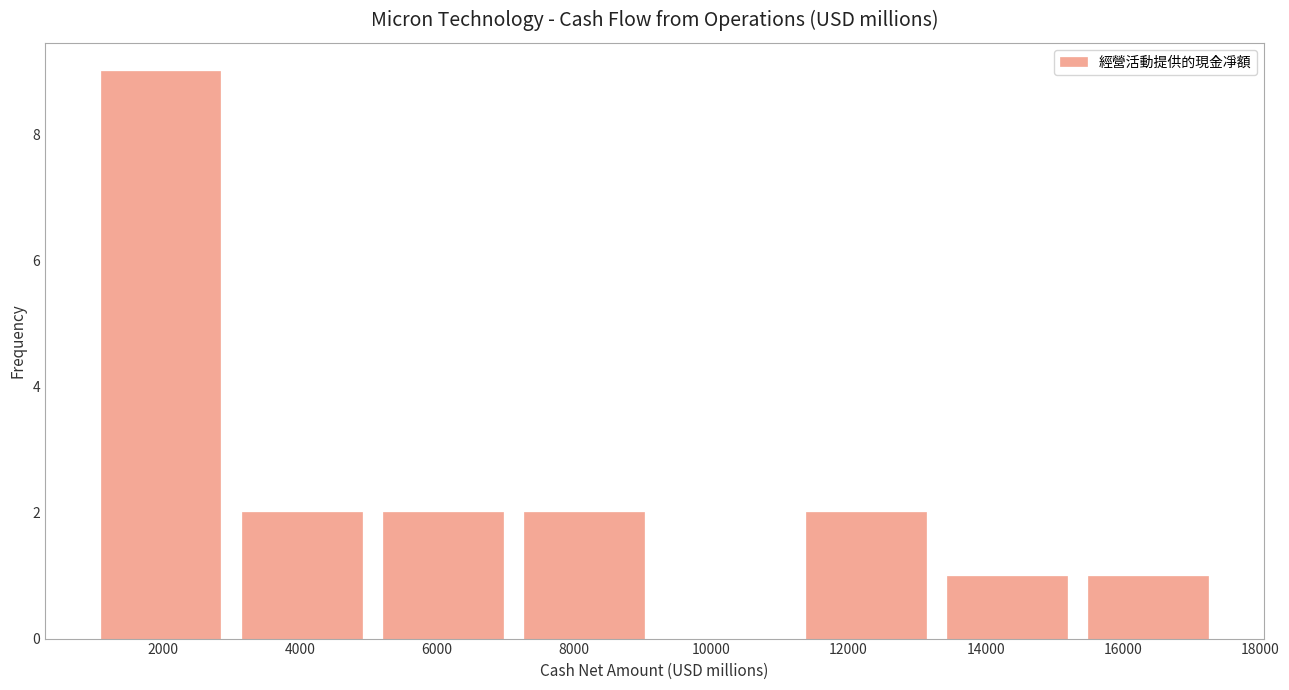

Reading left to right, transcribe this chart: for each bar, give the range it covers on the x-axis and its height. Neither the bar edges nor the heights are printed on the chart, so give them approximately, as read against the axes.

1000 to 3000: 9
3000 to 5000: 2
5000 to 7200: 2
7200 to 9200: 2
9200 to 11200: 0
11200 to 13200: 2
13200 to 15400: 1
15400 to 17400: 1